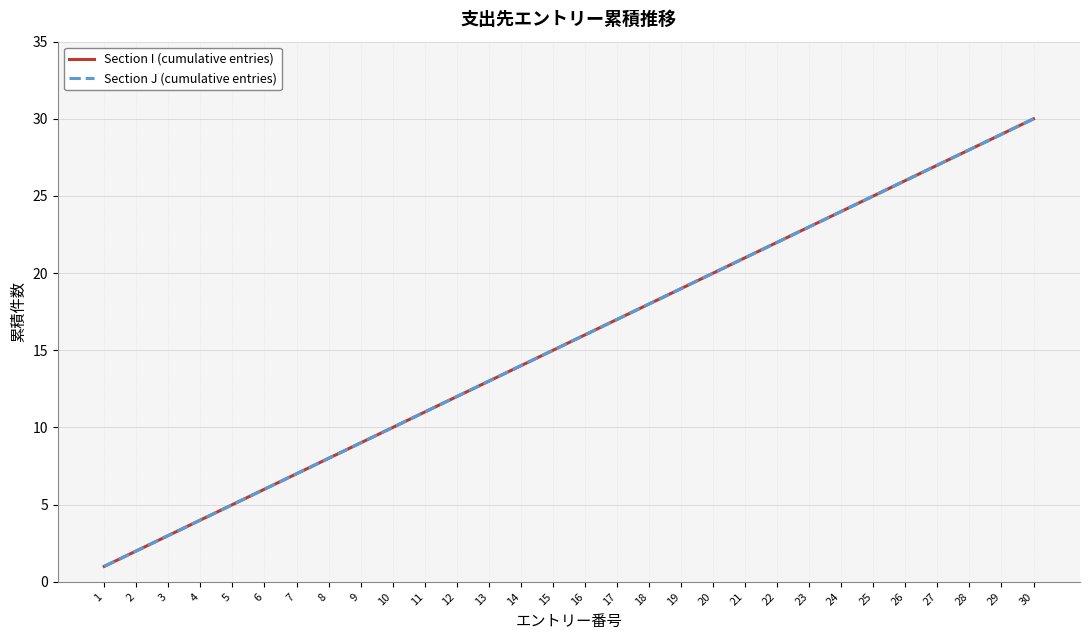

What is the value of the Section I (cumulative entries) point at the 20th from the left?

20